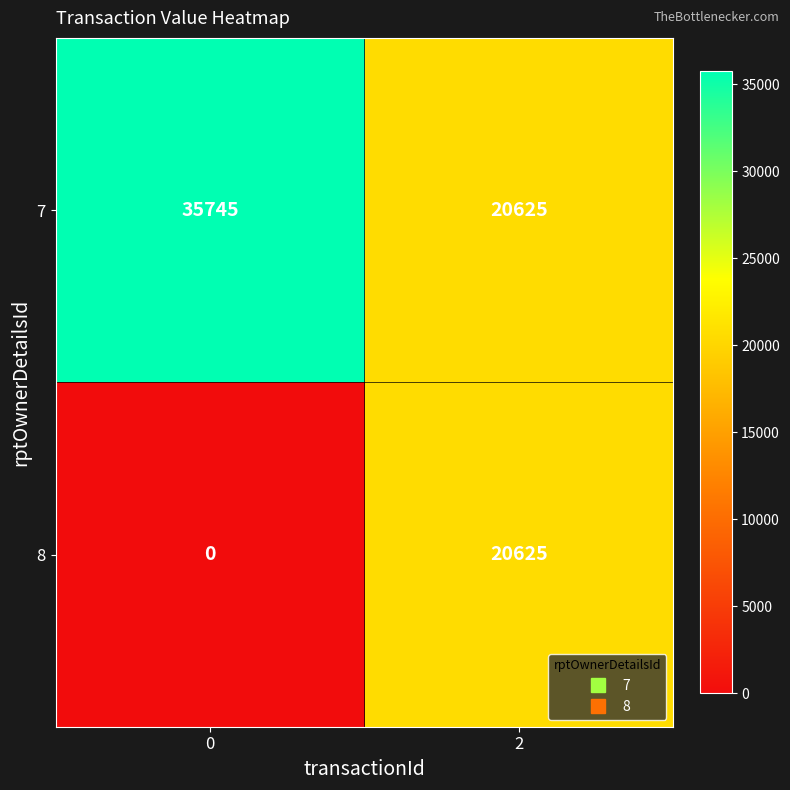

The 7 series shows 35745 at 0. True or false?

True